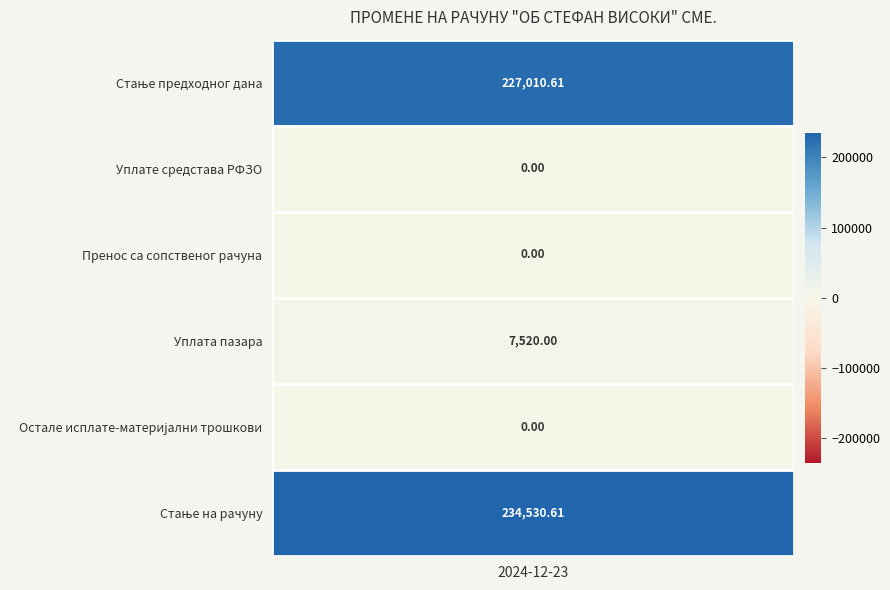

The value at Уплата пазара is 3028.6. True or false?

False